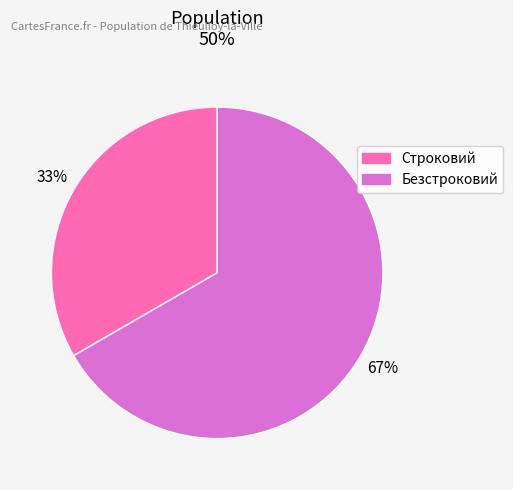

Combined, do Безстроковий and Строковий account for over 50%?

Yes